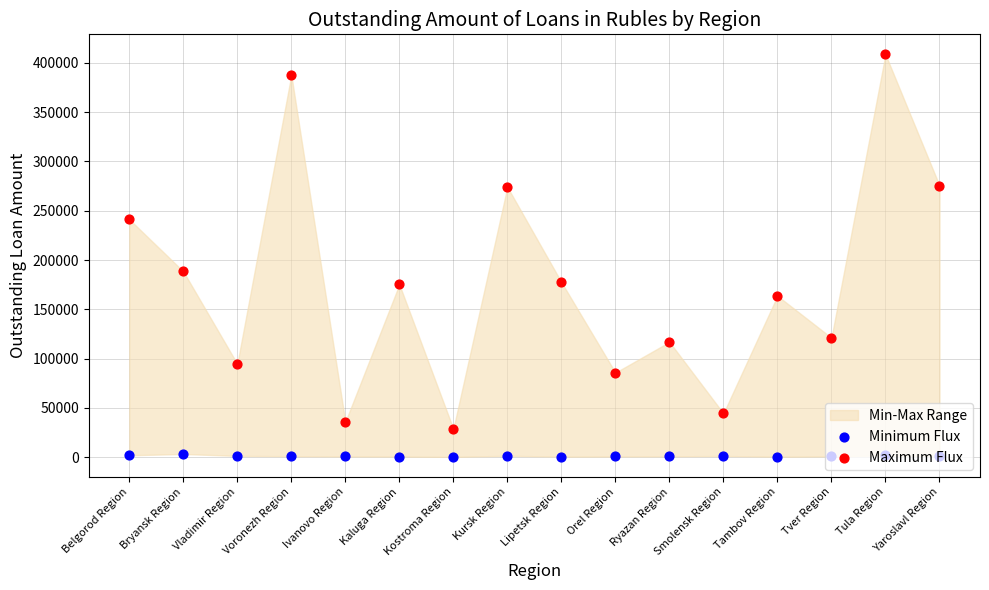

Which series reaches the minimum Y coordinate?

Minimum Flux